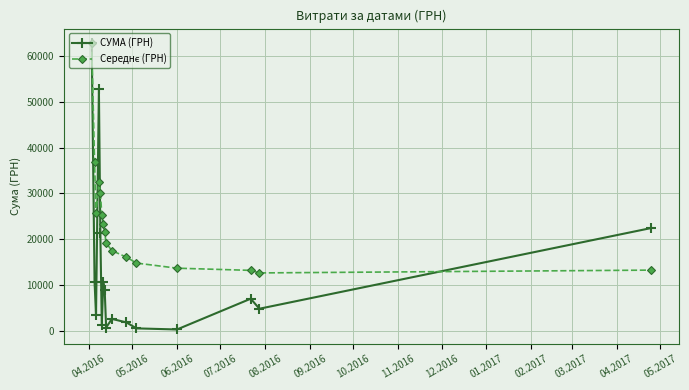

What is the highest value of the СУМА (ГРН) series?

62906.0